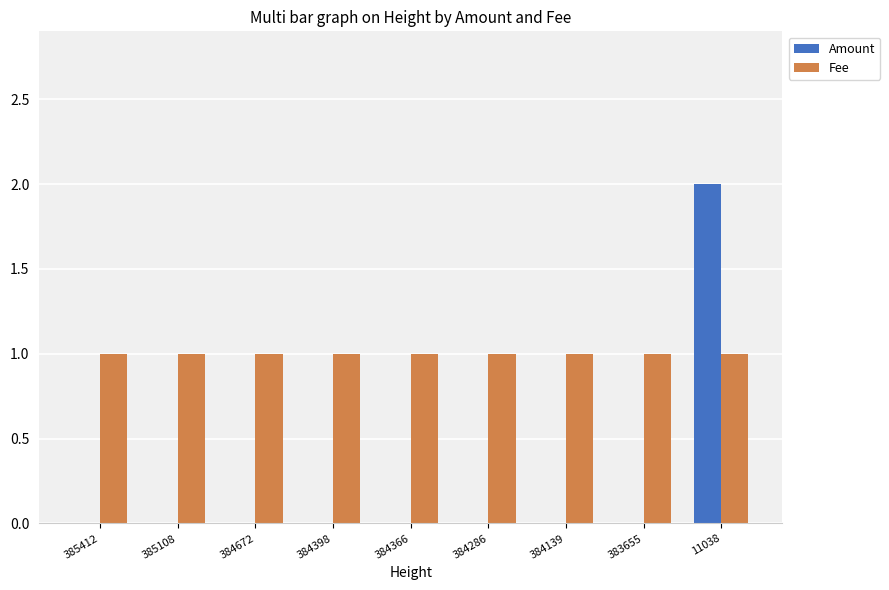

Which series has the largest total across all categories?

Fee